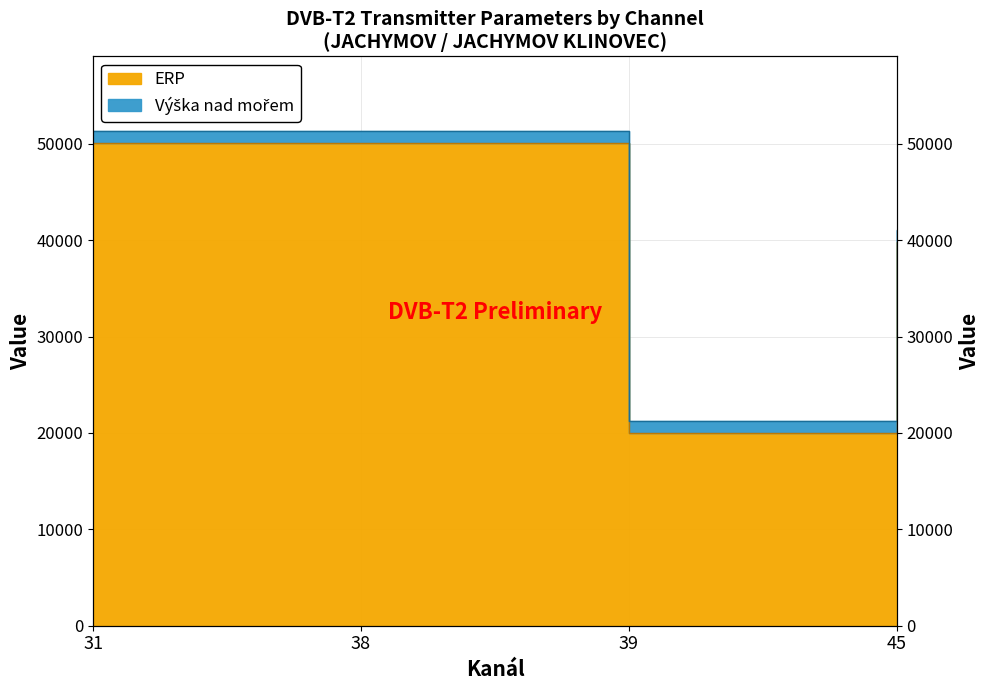

What is the value of the 3rd point from the left?

19952